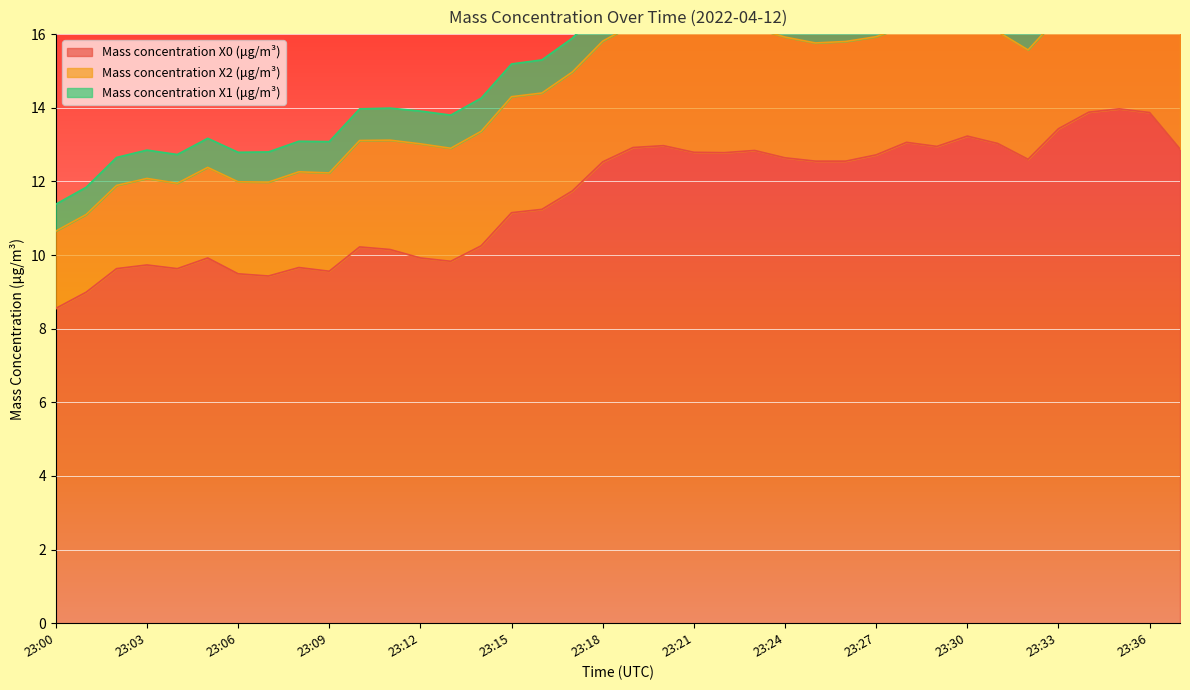

At which category is the sum across all series the highest?

23:35